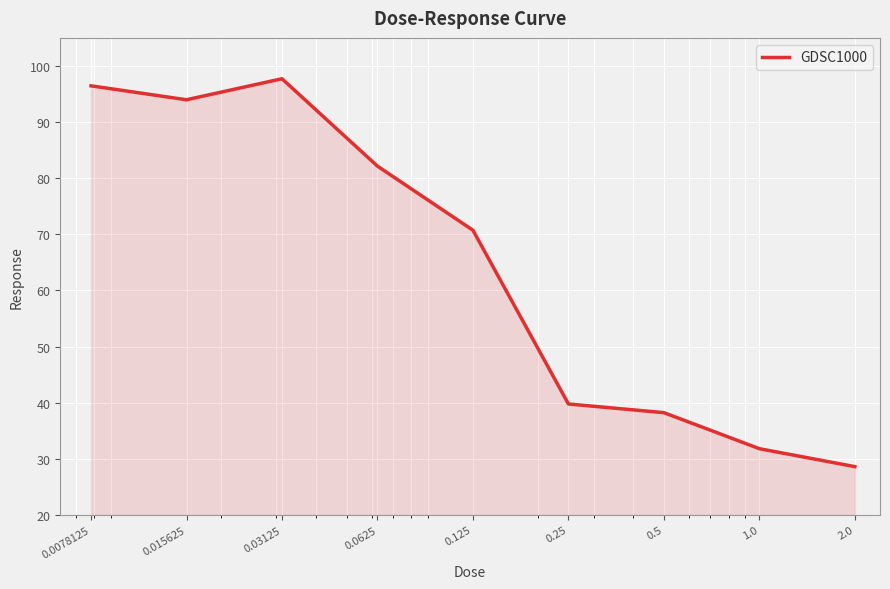

What is the smallest value displayed?

28.6